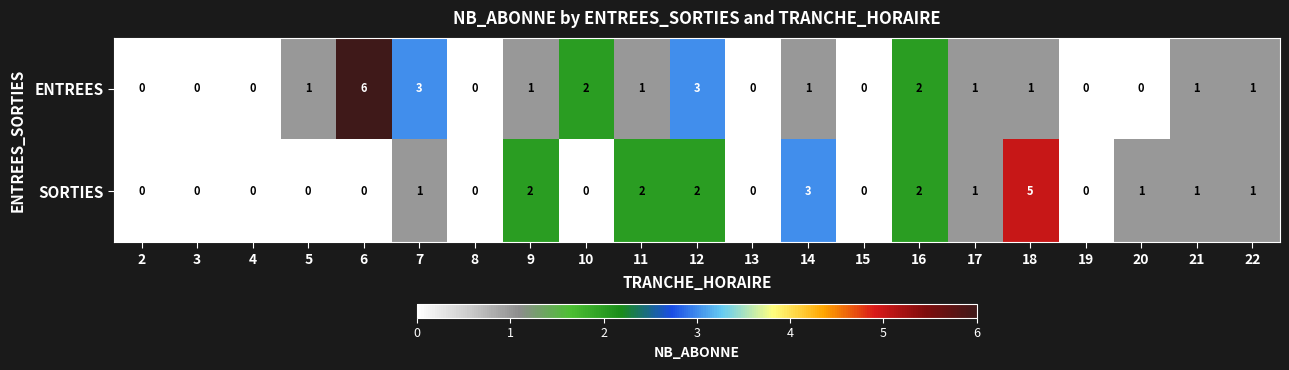

How many ENTREES values are between 0 and 1?

16